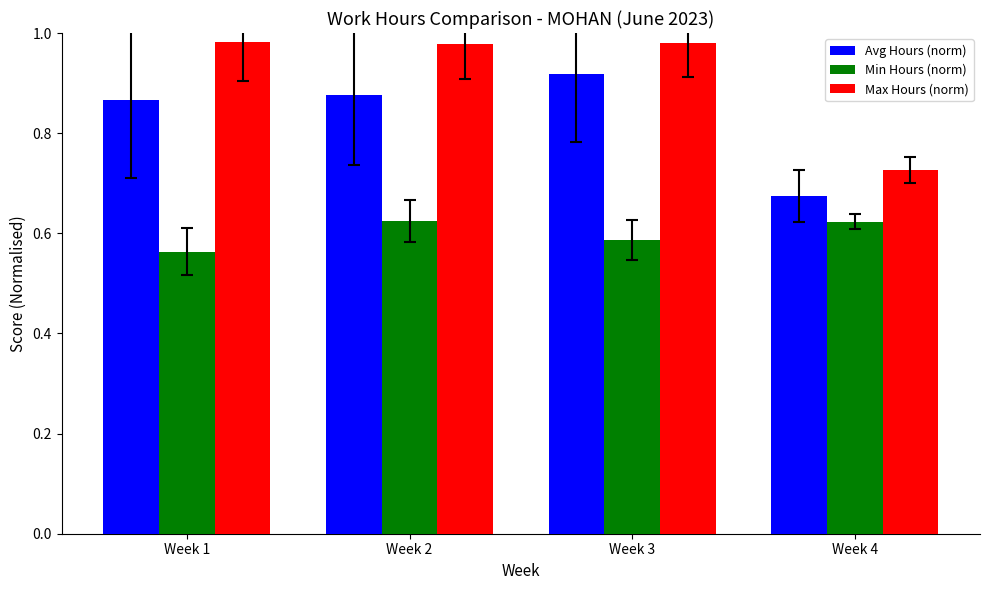

What is the sum of all Min Hours (norm) values?

2.4